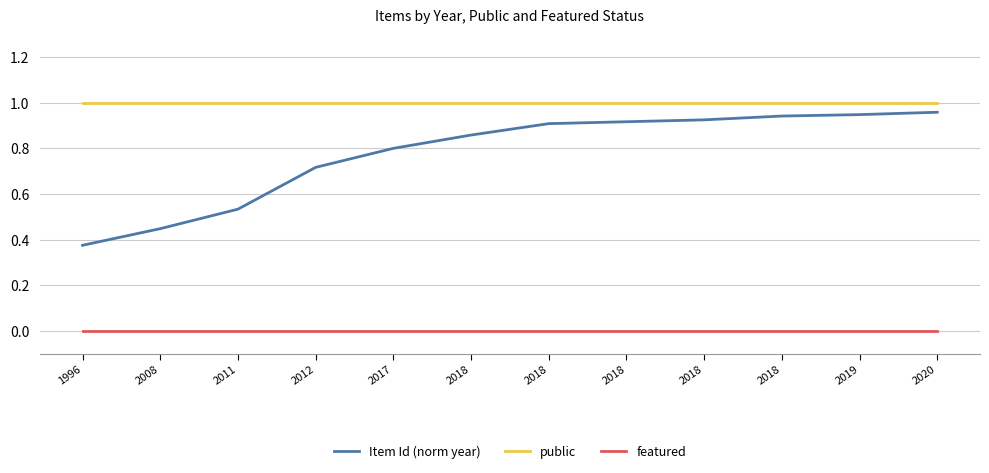

What are all the series names shown in the legend?

Item Id (norm year), public, featured